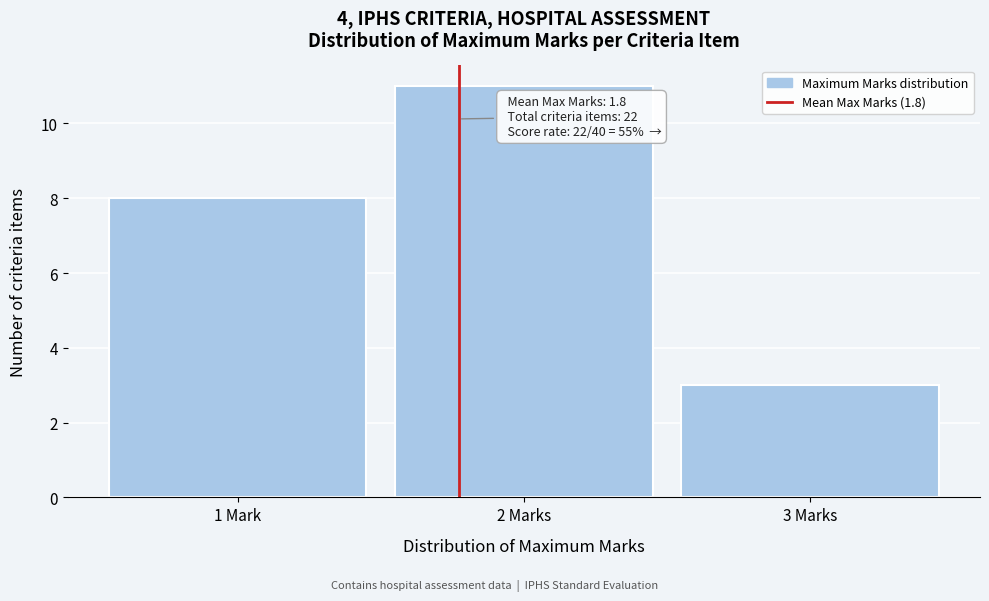

Reading left to right, extract all data points from this chart.

1 Mark=8	2 Marks=11	3 Marks=3